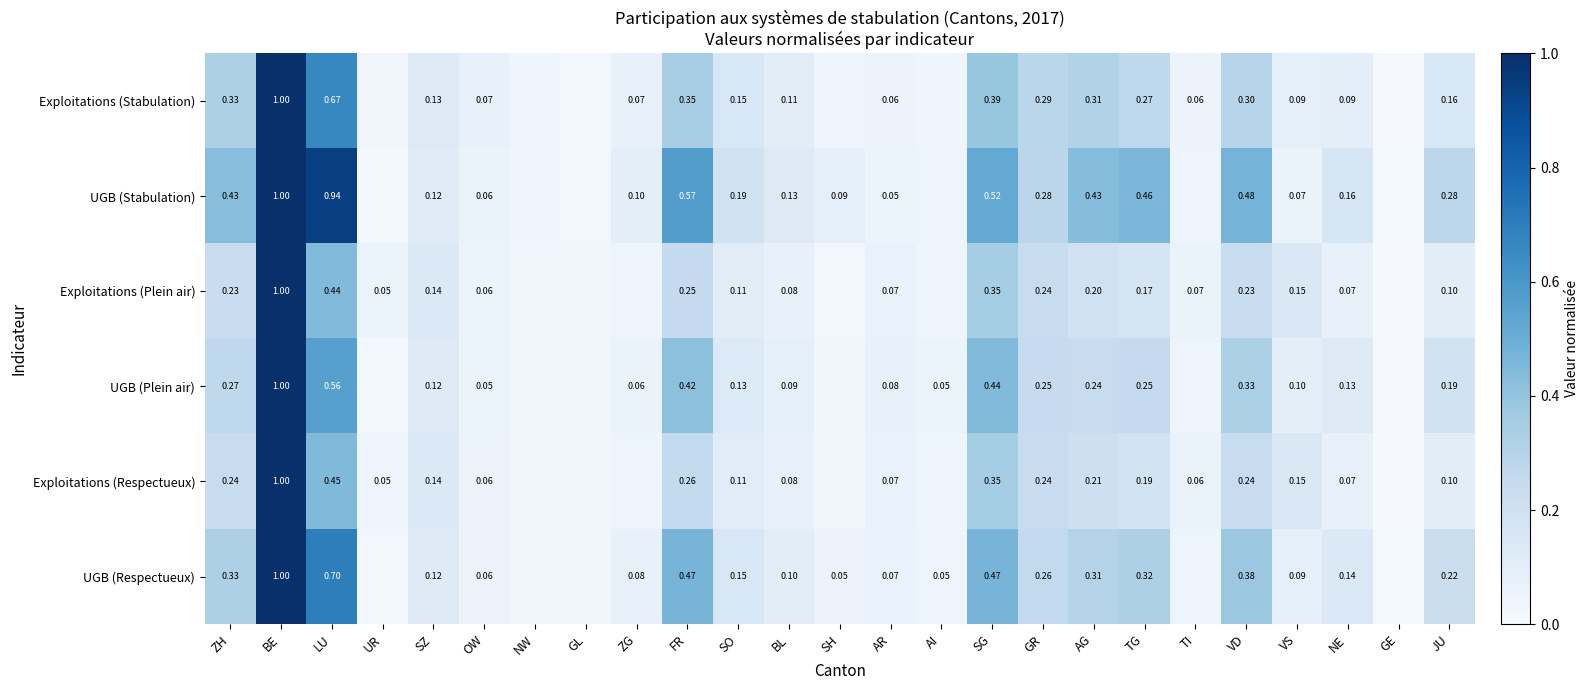

Rank the series at VD from lowest to highest value.

Exploitations (Plein air), Exploitations (Respectueux), Exploitations (Stabulation), UGB (Plein air), UGB (Respectueux), UGB (Stabulation)